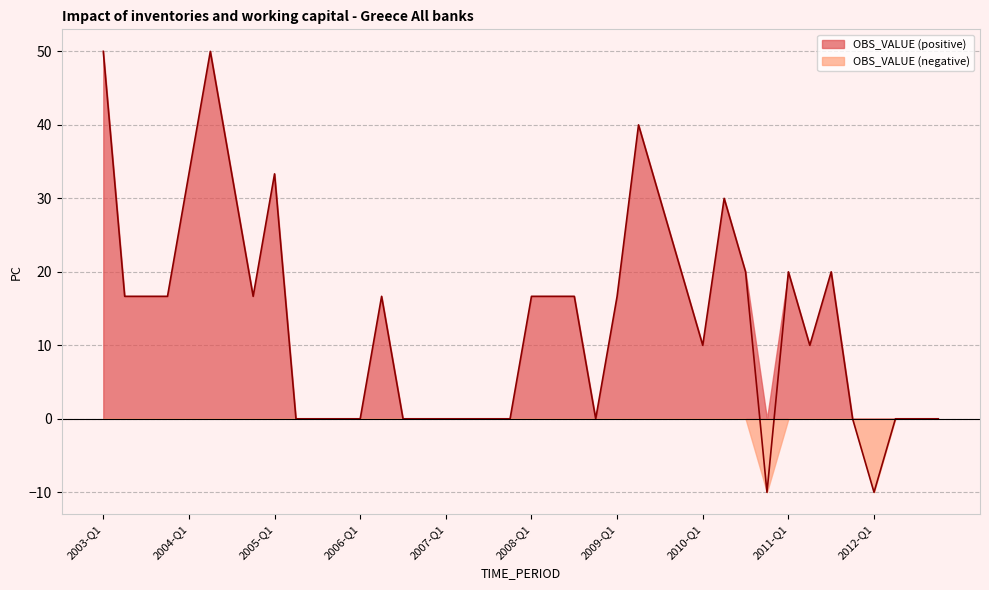

What is the sum of the values at 2009-Q3 and 2010-Q1?

40.0